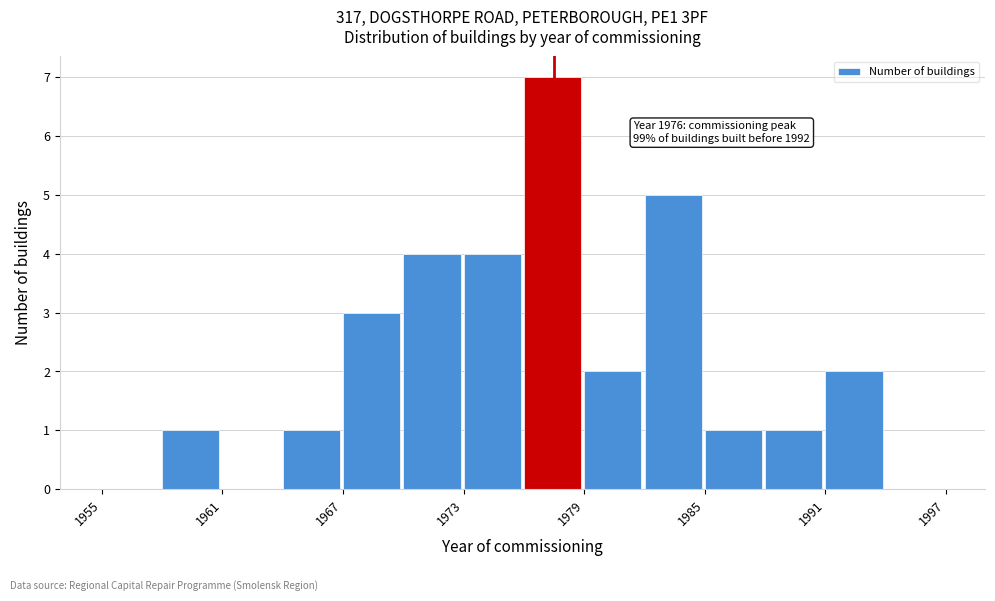

Around what value on the x-axis is the tallest bar? Give the approximate position of its centre, as read against the axis.

1977